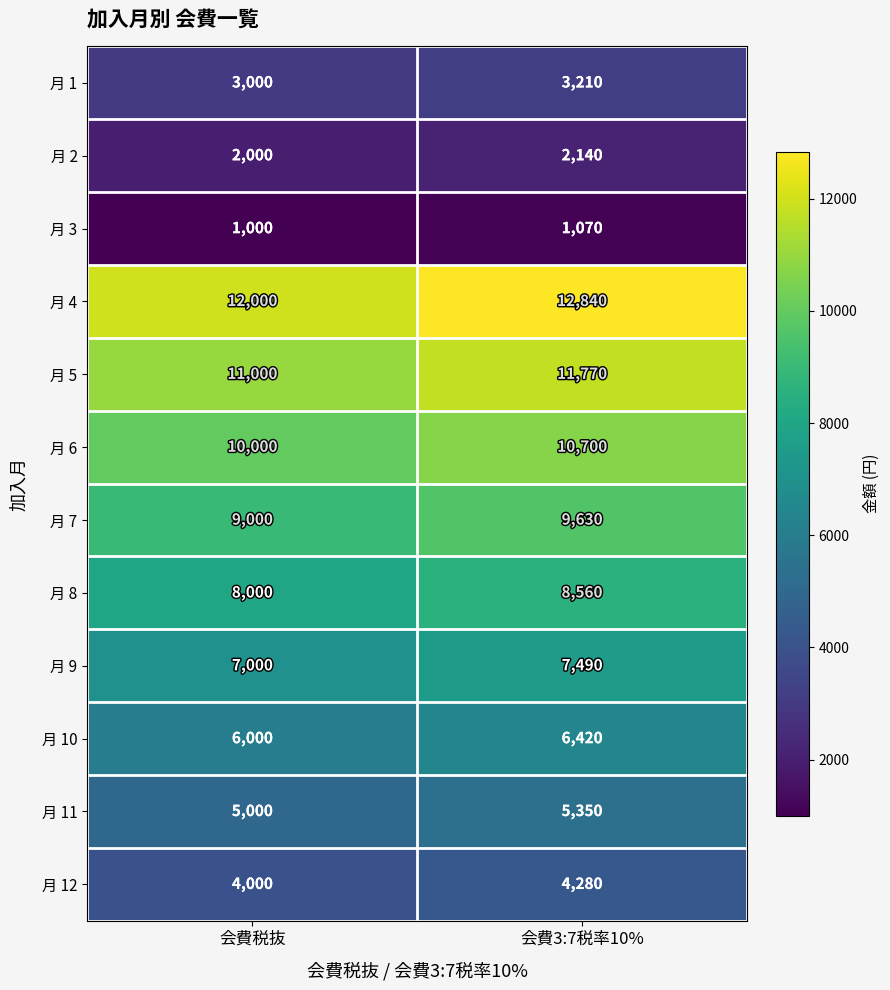

At how many categories does at least one series exceed 2252?

2